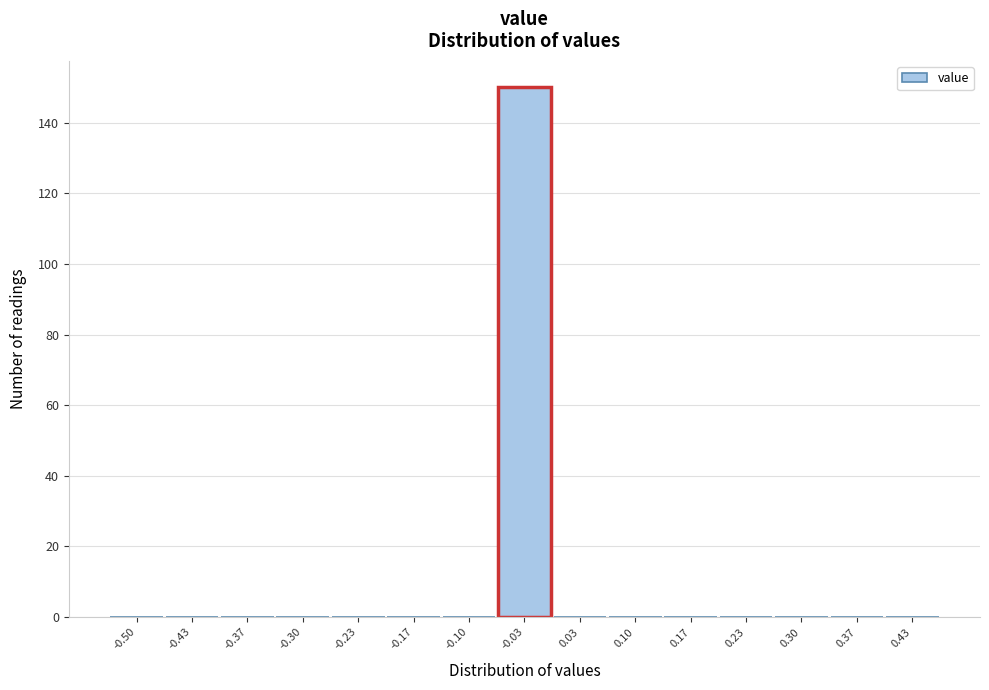

Reading left to right, transcribe all the data shown in this chart.

-0.50=0	-0.43=0	-0.37=0	-0.30=0	-0.23=0	-0.17=0	-0.10=0	-0.03=150	0.03=0	0.10=0	0.17=0	0.23=0	0.30=0	0.37=0	0.43=0